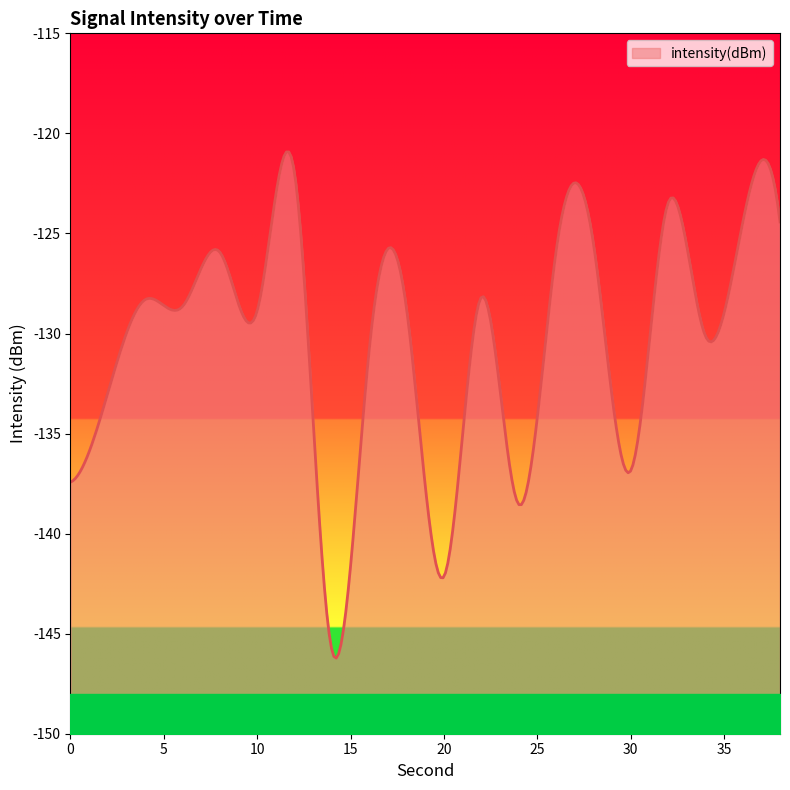

What is the value of the 2nd point from the left?

-133.0